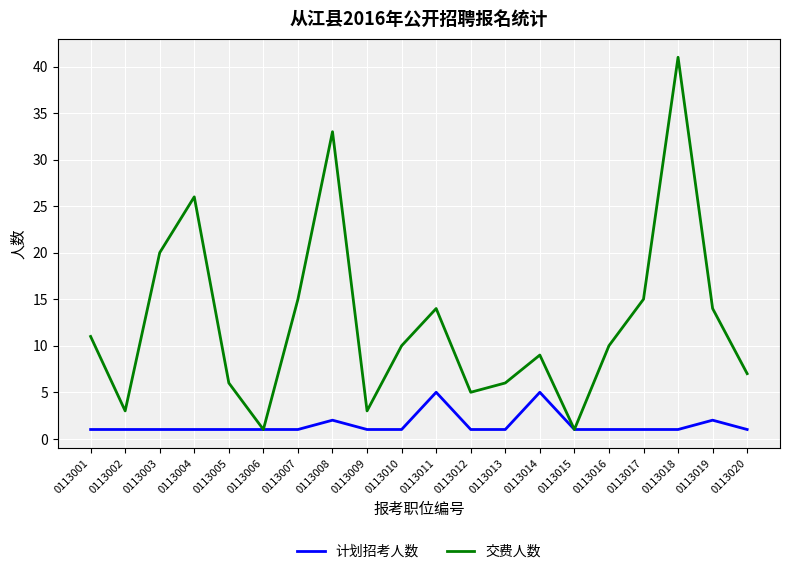

Which label corresponds to the largest value in the chart?

0113018